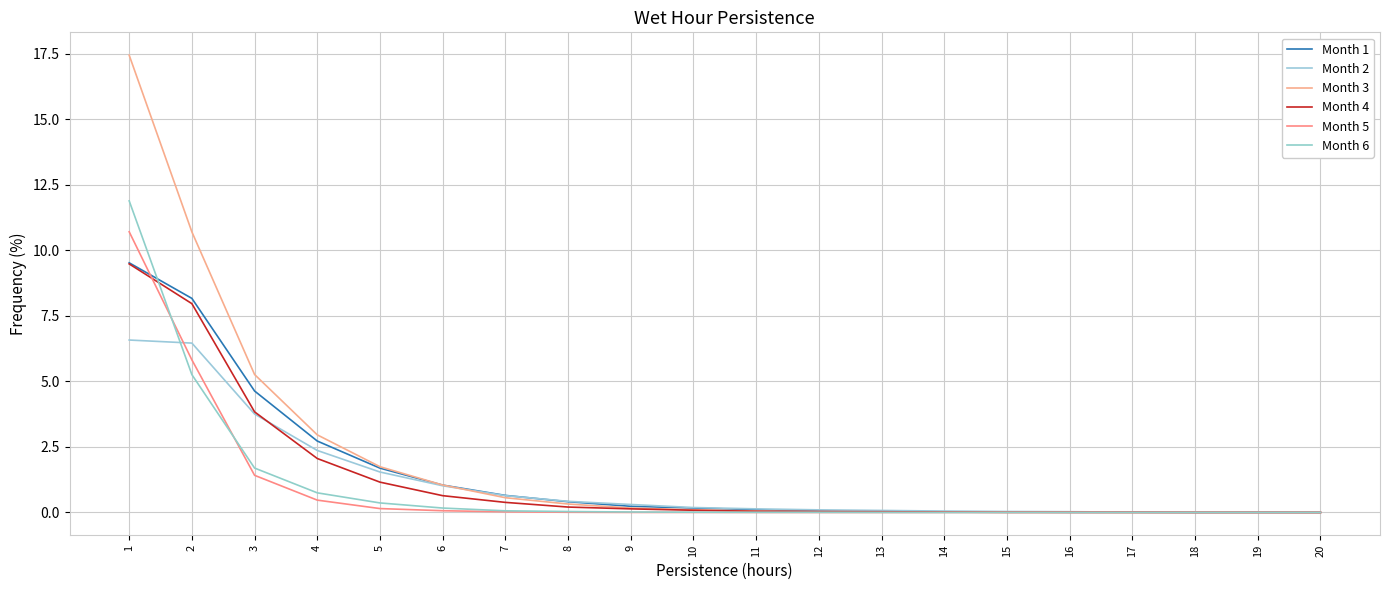

At how many categories does at least one series exceed 16?

1